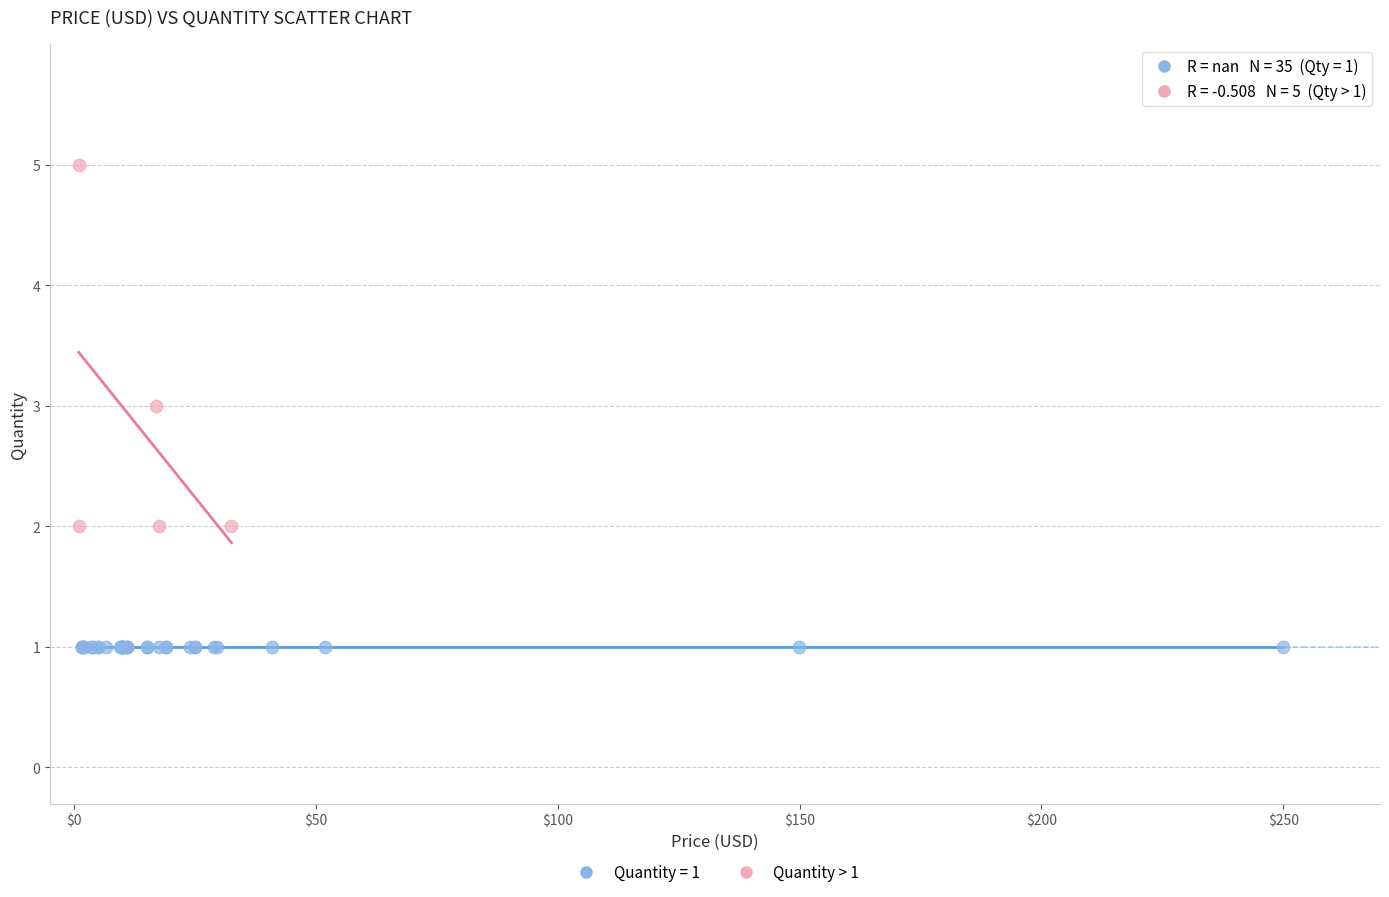

Which series contains the lowest Y value?

Quantity = 1